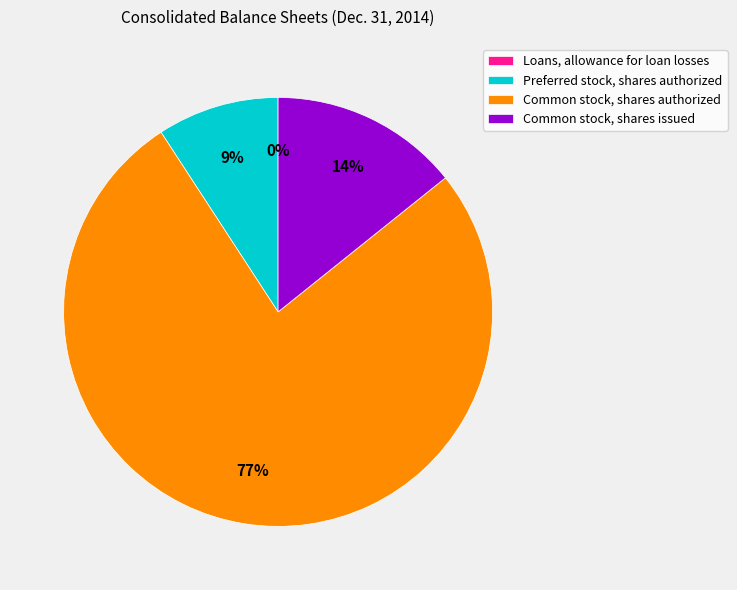

What is the largest slice in the pie chart?

Common stock, shares authorized